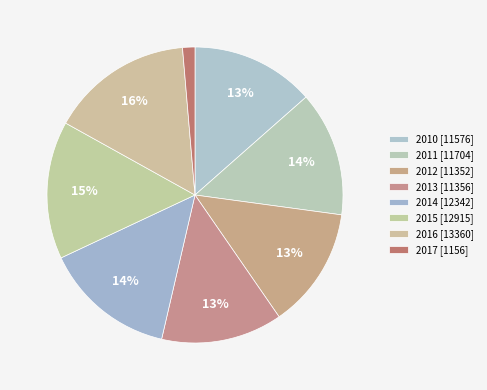

Which slice is the largest?

2016